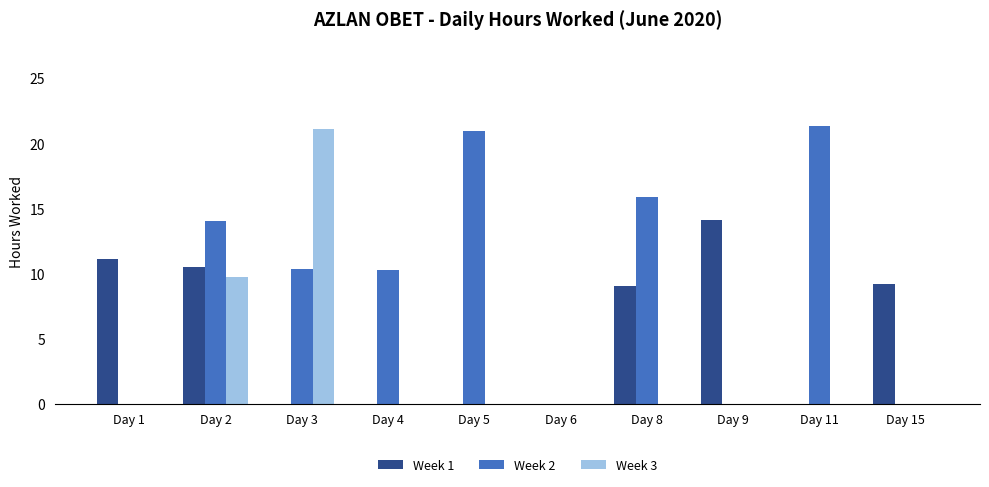

Between Day 1 and Day 2, which series saw the biggest shift?

Week 2